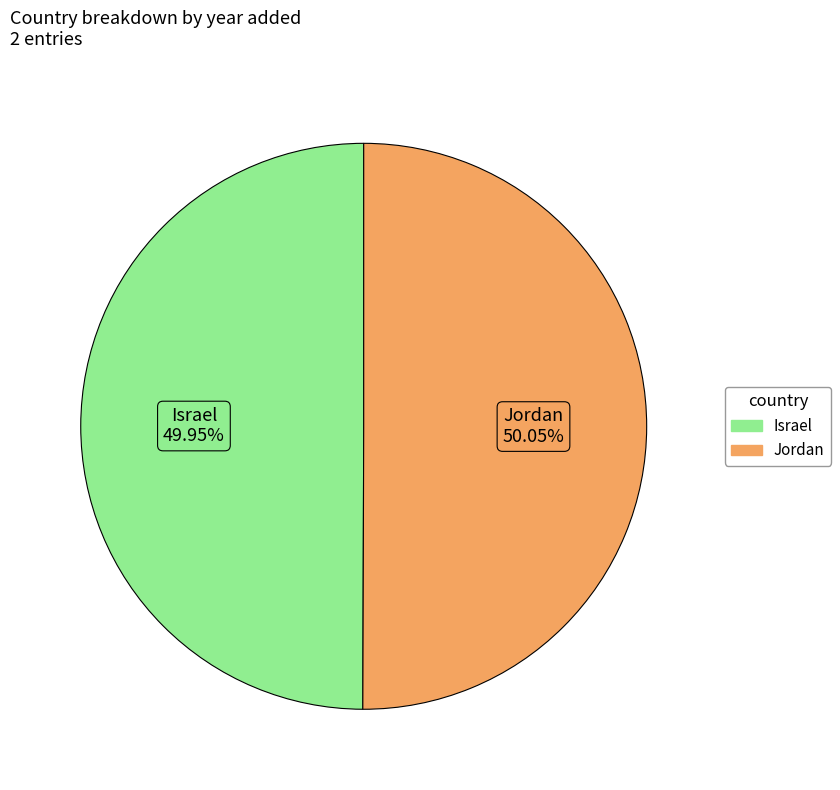

Do Jordan and Israel together represent more than half of the pie?

Yes